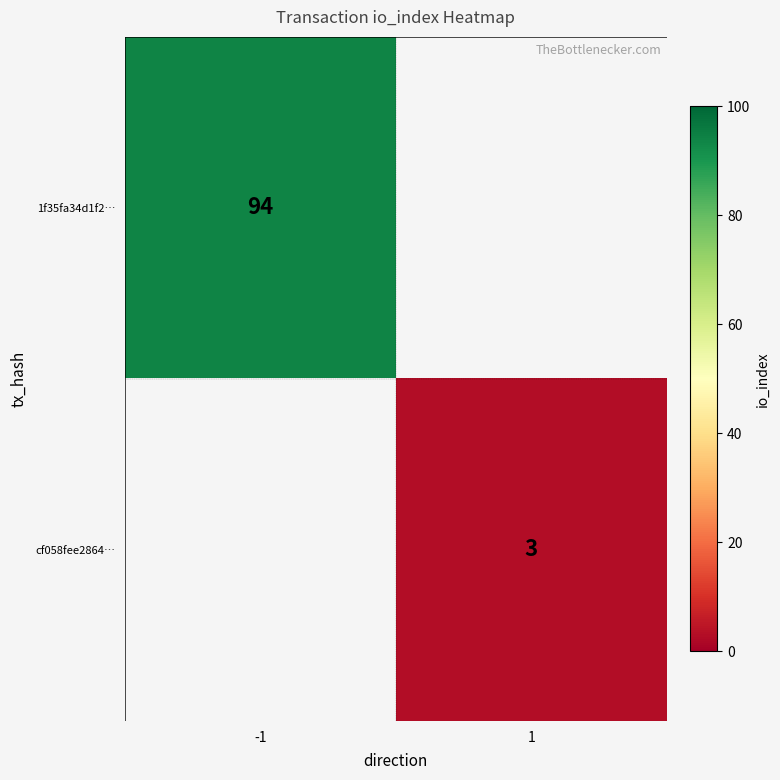

How many series are shown in this chart?

2